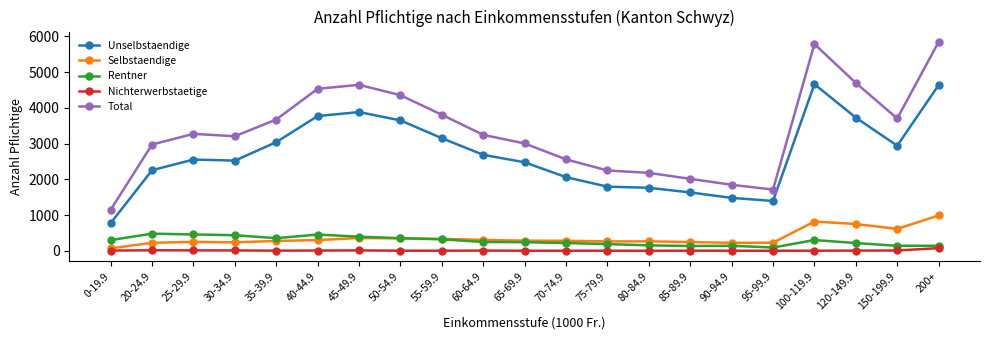

Between 60-64.9 and 95-99.9, which series saw the biggest shift?

Total